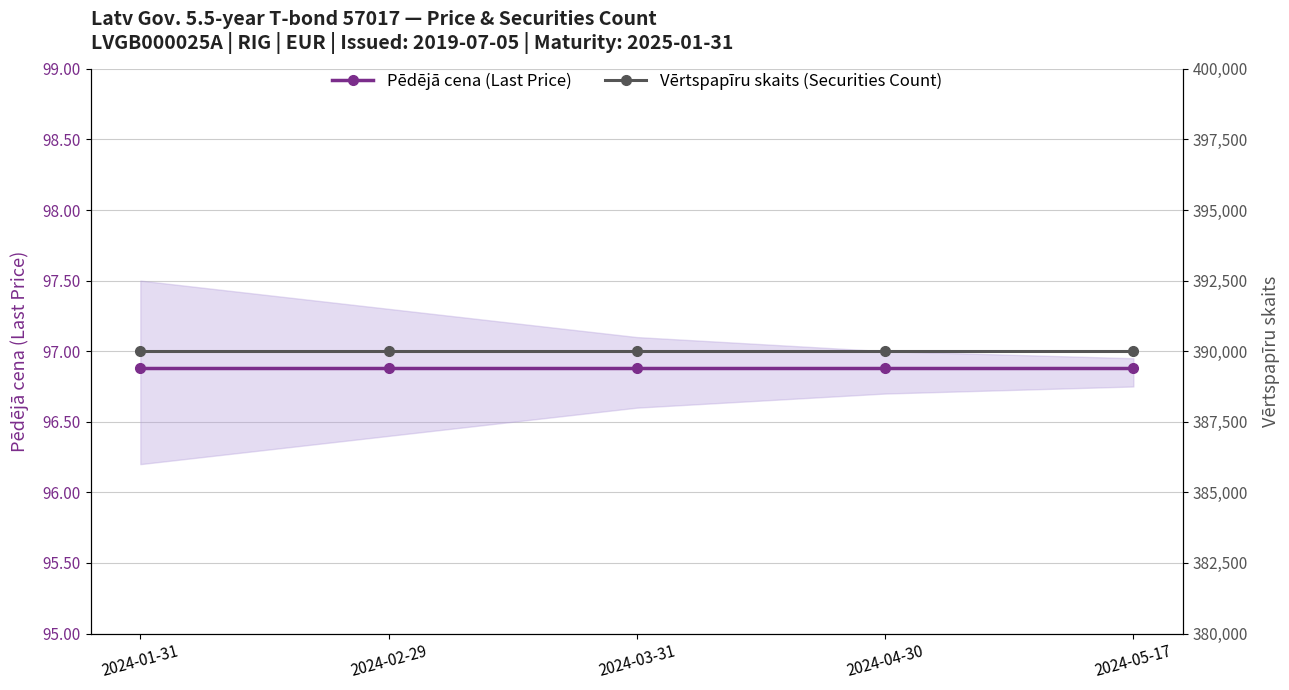

Is it true that Vērtspapīru skaits (Securities Count) equals 390001.0 at 2024-04-30?

True